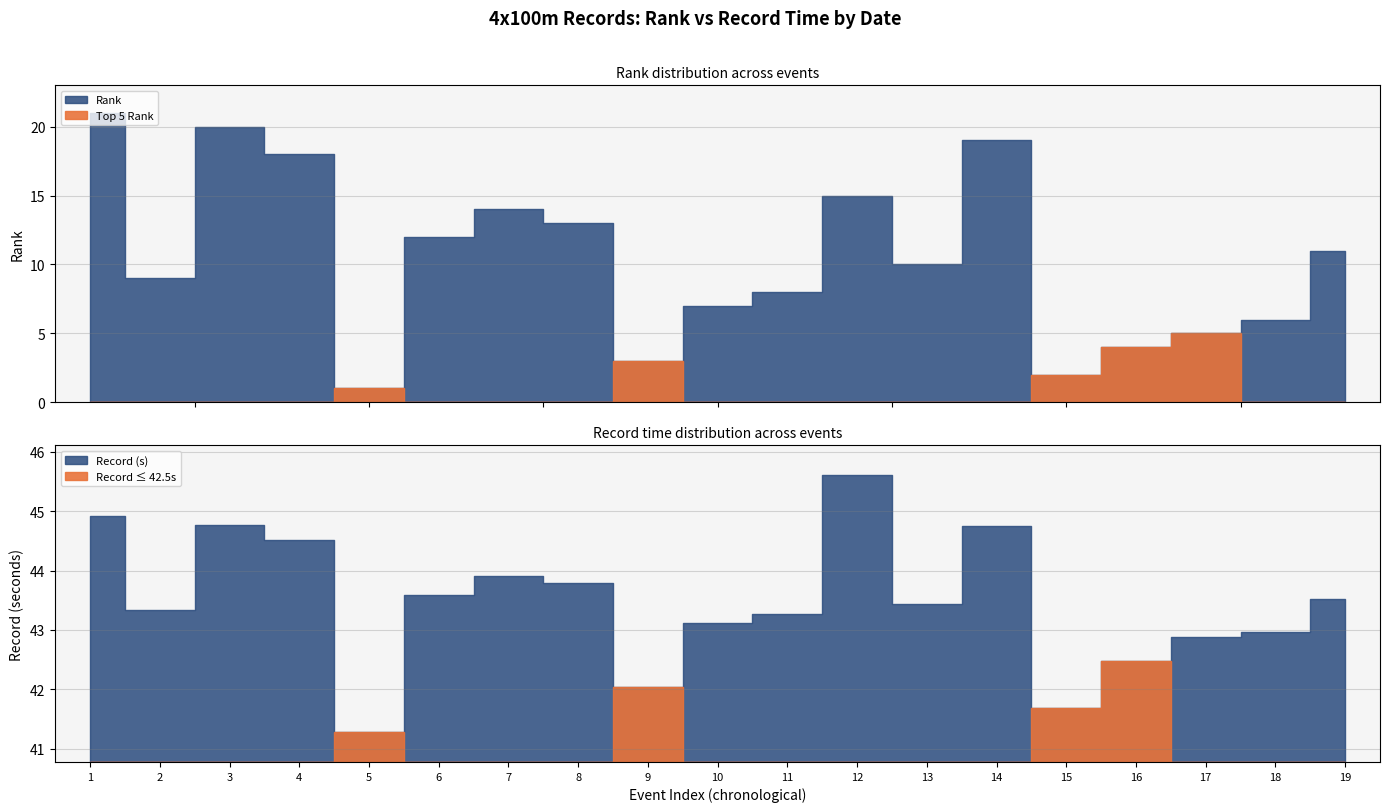

How many data points in Record are above 43?

13